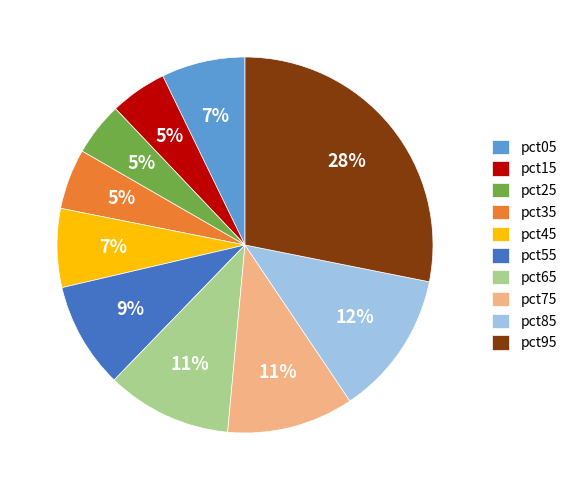

Which category has the biggest portion of the pie?

pct95